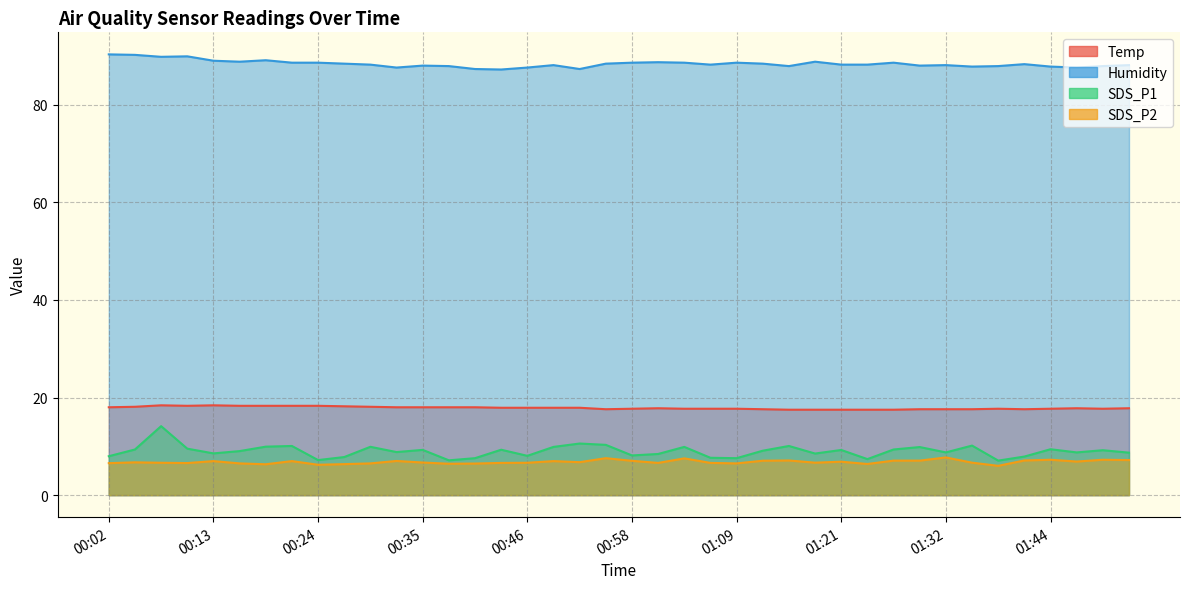

What is the smallest value displayed?

6.0